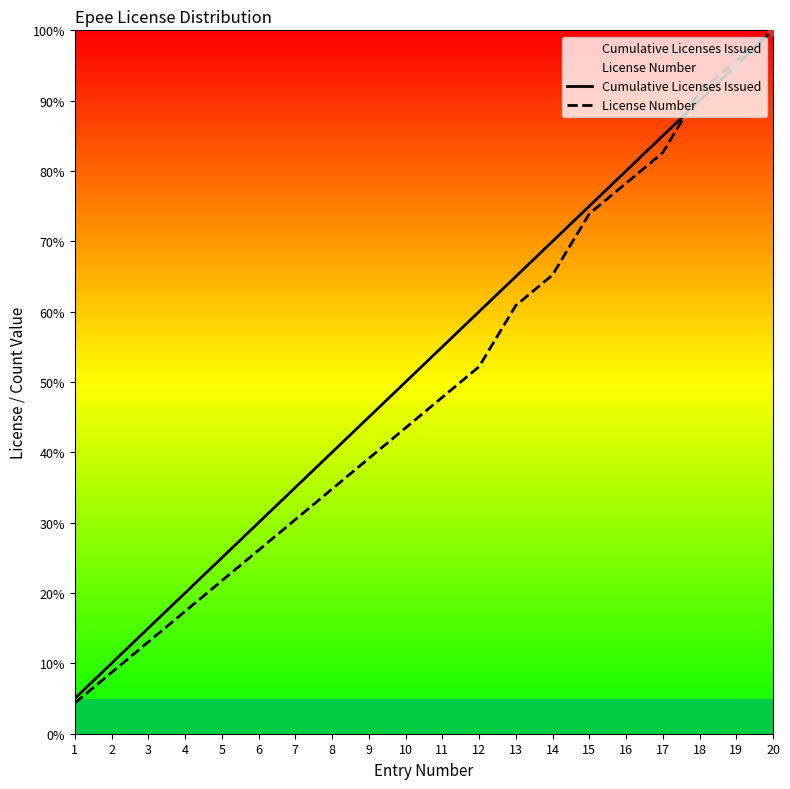

Which series has the largest Y range (max minus min)?

License Number